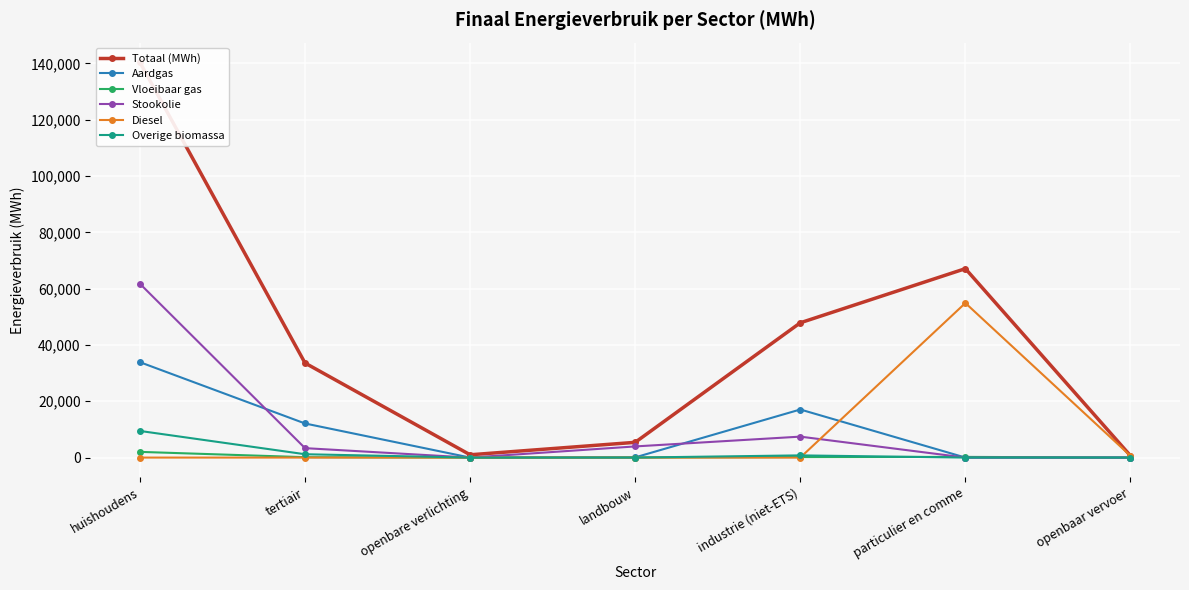

What is the average value of the Totaal (MWh) series?

42288.8